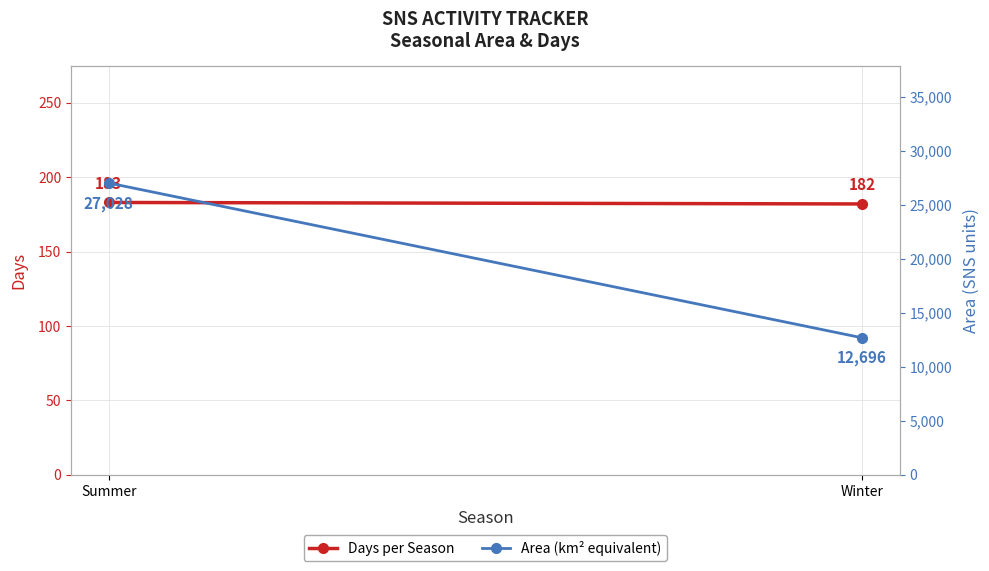

Which series has the largest range (max minus min)?

Area (km² equivalent)